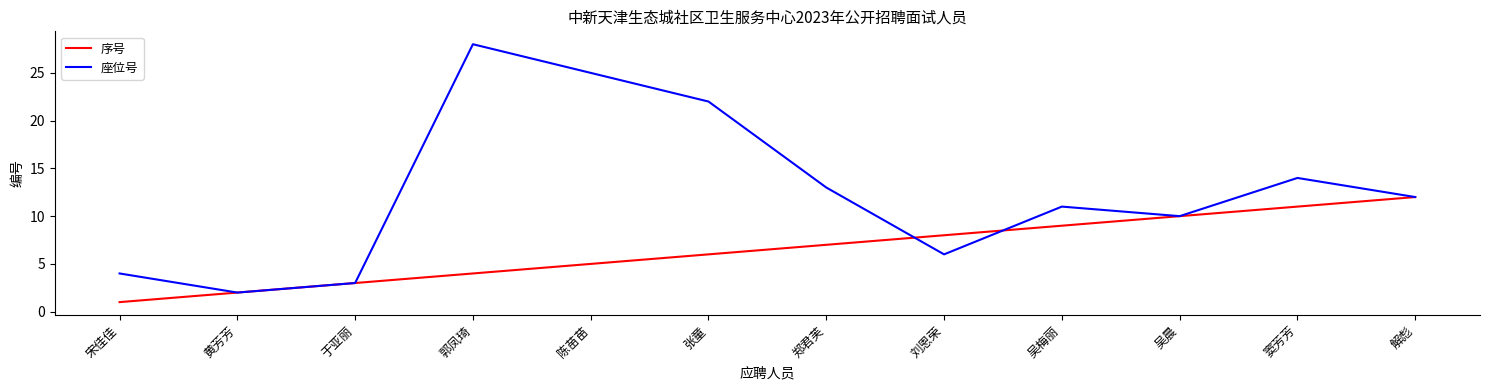

How many interior local peaks does the 座位号 series have?

3